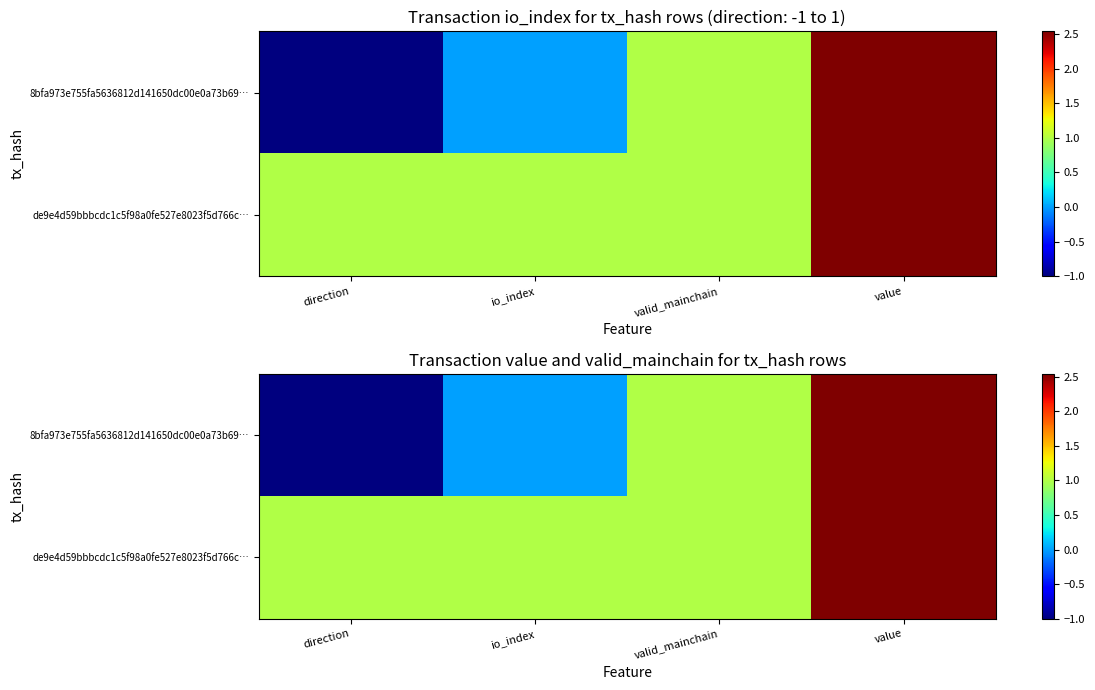

What is the sum of the 8bfa973e755fa5636812d141650dc00e0a73b69… values at io_index and value?

2.5